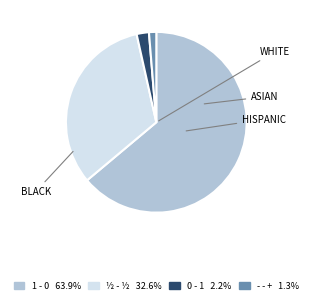

True or false: 0 - 1 accounts for 2% of the total.

True